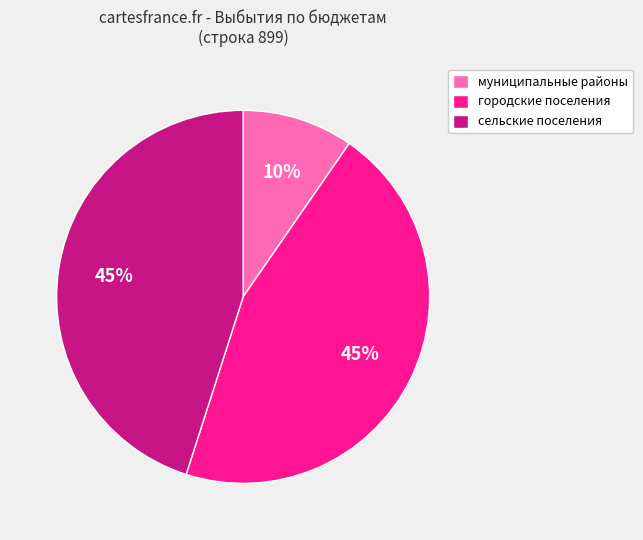

True or false: муниципальные районы accounts for 10% of the total.

True